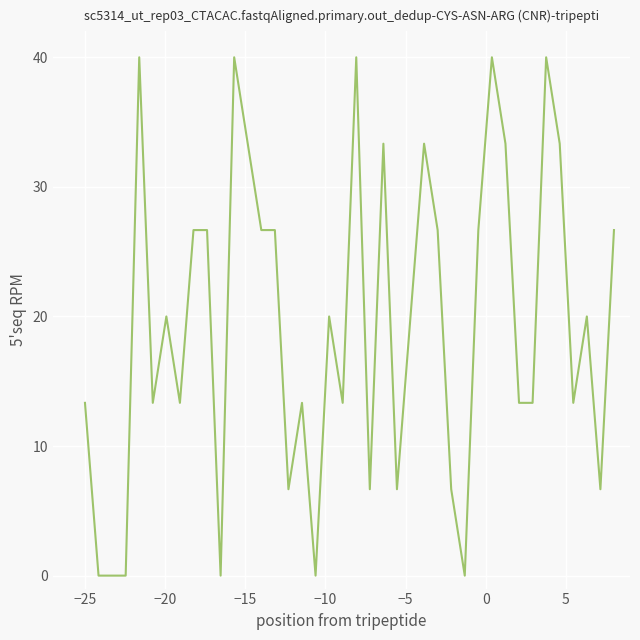

What is the difference between the maximum and minimum values?

40.0